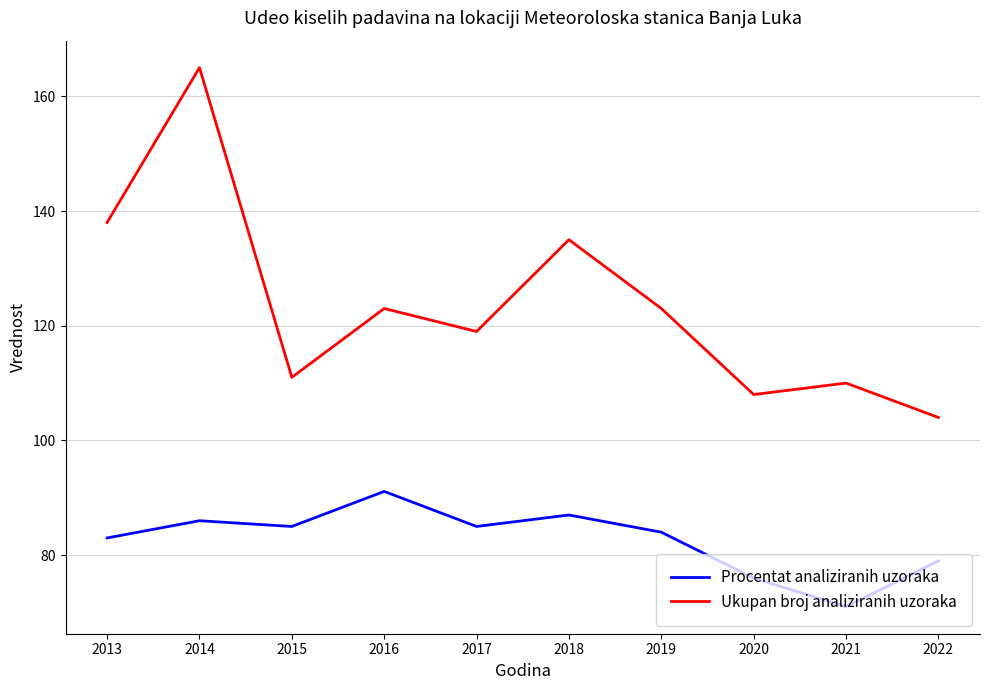

In Ukupan broj analiziranih uzoraka, how many points are lower than both neighbors (excluding endpoints)?

3